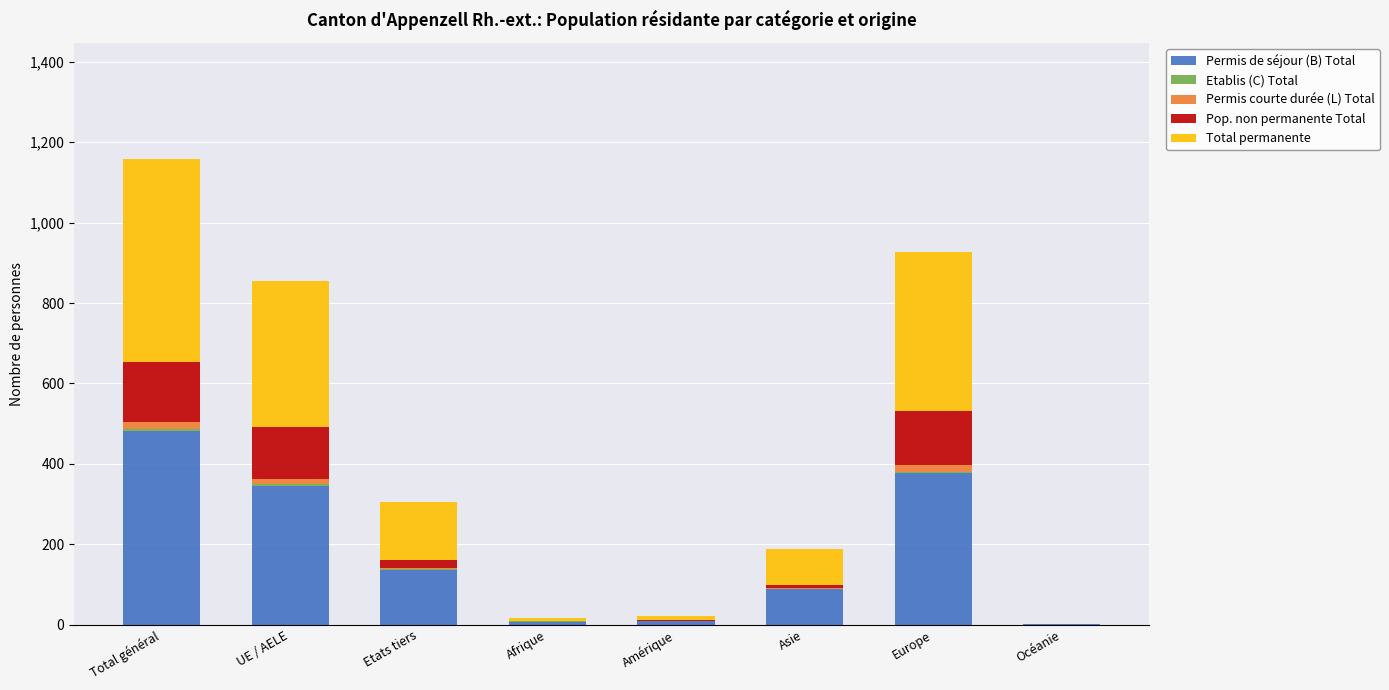

At which category is the sum across all series the highest?

Total général